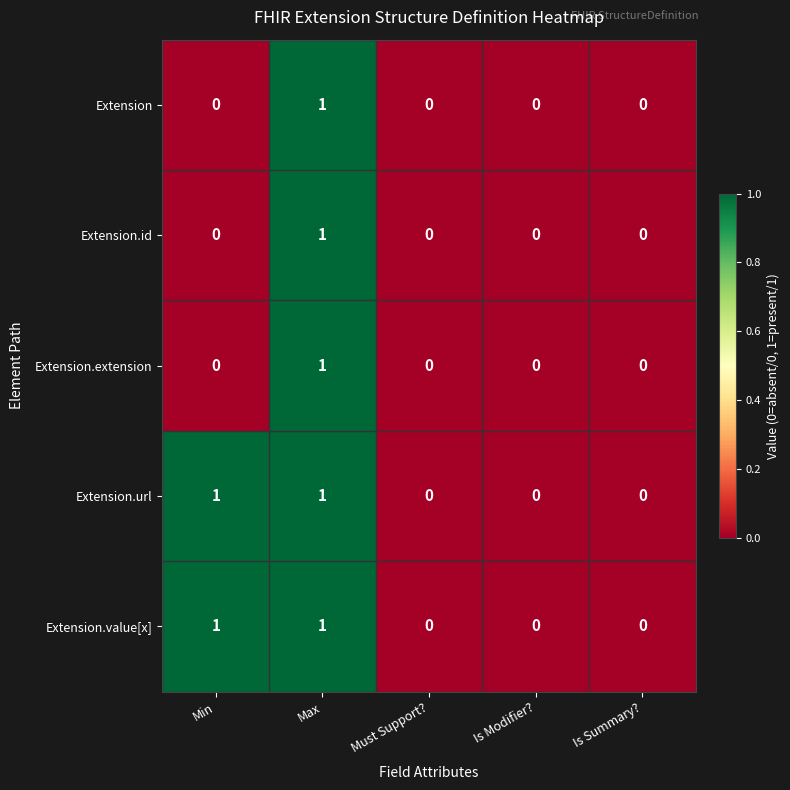

Reading right to left, transcribe all the data shown in this chart.

Extension: Is Summary?=0	Is Modifier?=0	Must Support?=0	Max=1	Min=0
Extension.id: Is Summary?=0	Is Modifier?=0	Must Support?=0	Max=1	Min=0
Extension.extension: Is Summary?=0	Is Modifier?=0	Must Support?=0	Max=1	Min=0
Extension.url: Is Summary?=0	Is Modifier?=0	Must Support?=0	Max=1	Min=1
Extension.value[x]: Is Summary?=0	Is Modifier?=0	Must Support?=0	Max=1	Min=1